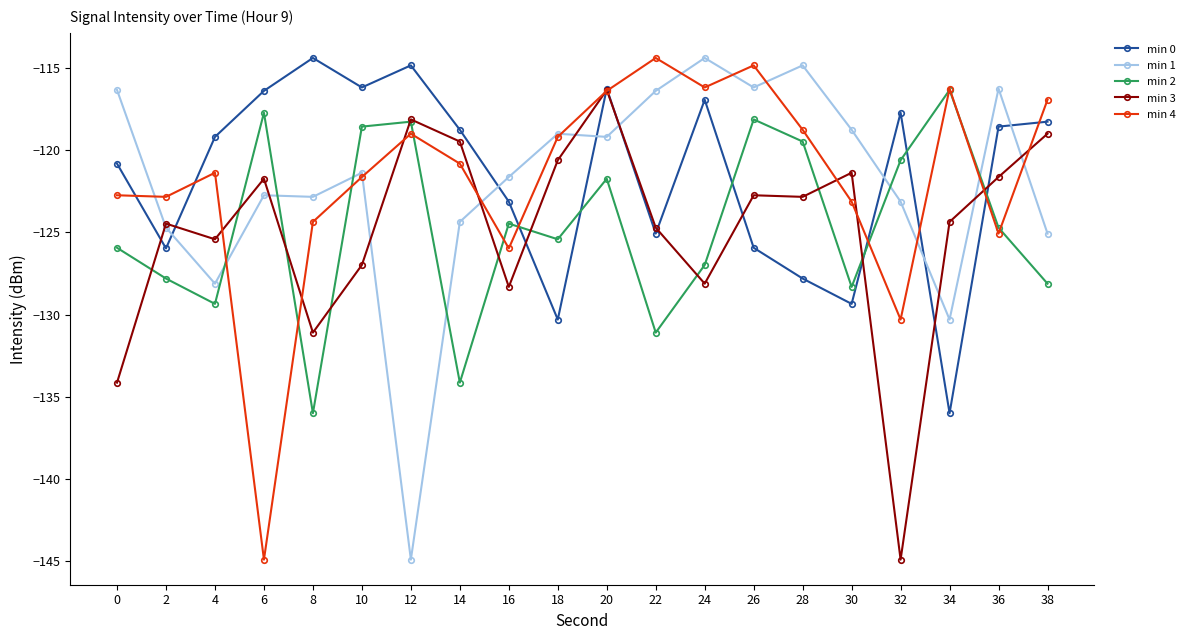

At which label does min 4 first exceed -120?

12